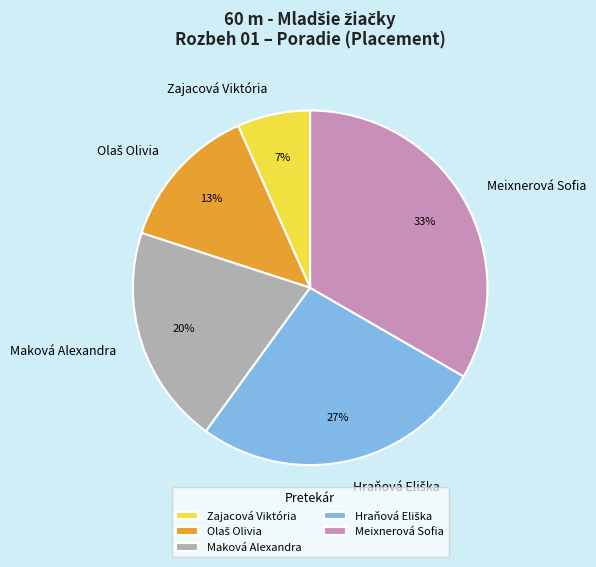

Is there a majority slice in this chart?

No